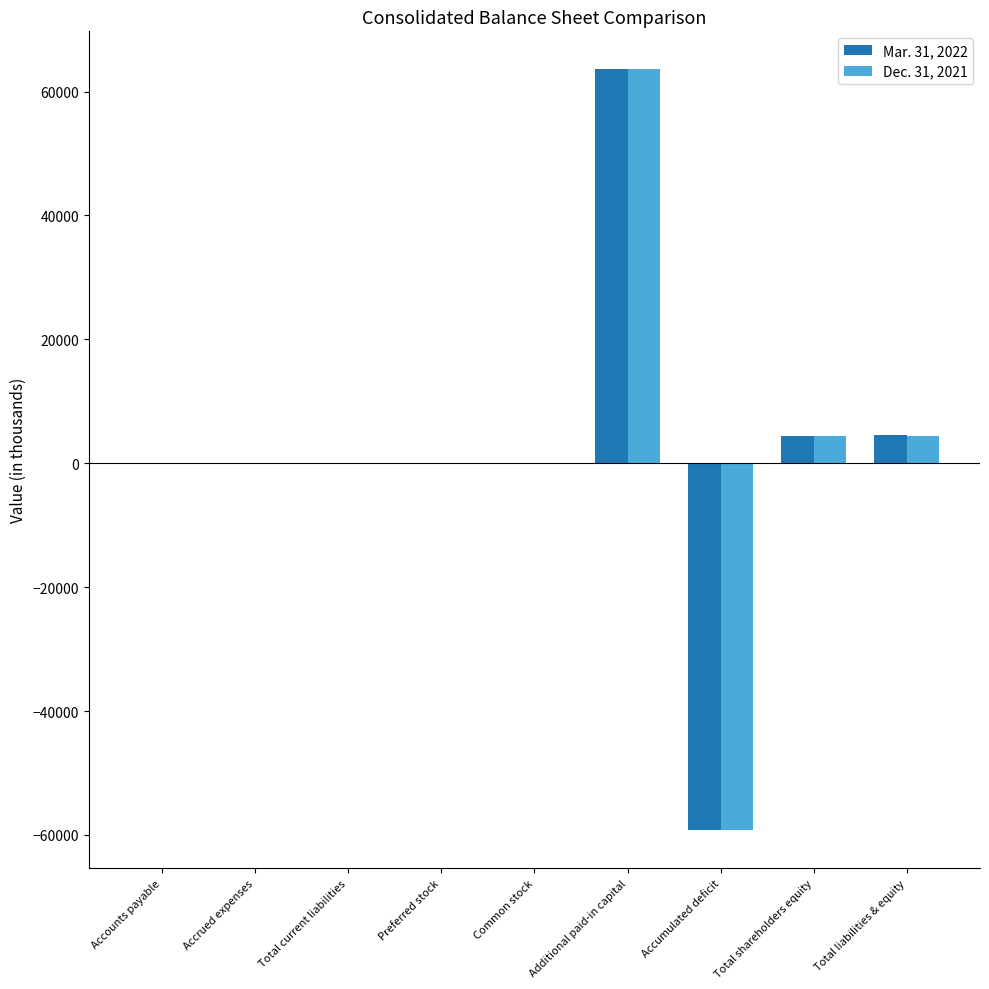

What is the total value across all series at Accumulated deficit?

-118467